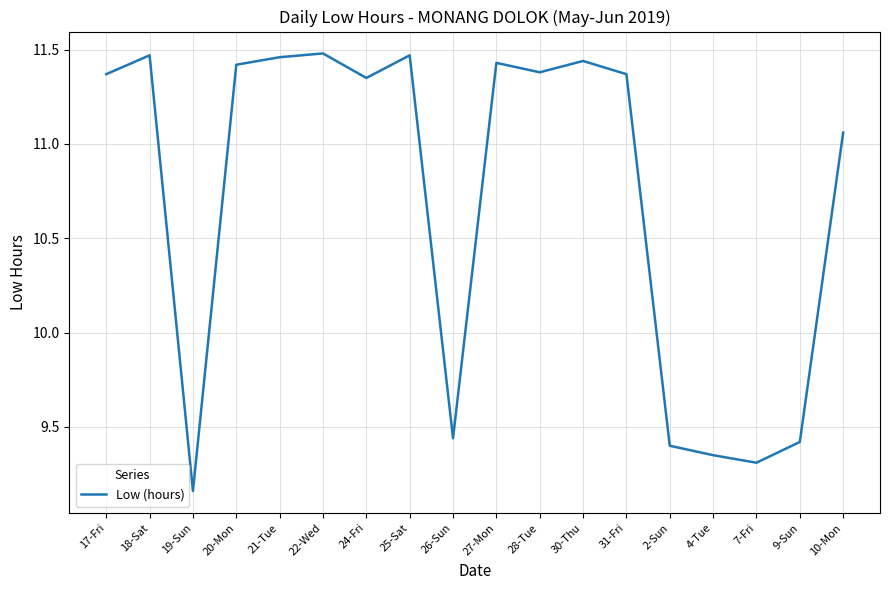

What is the ratio of the value at 22-Wed to the value at 4-Tue?

1.2